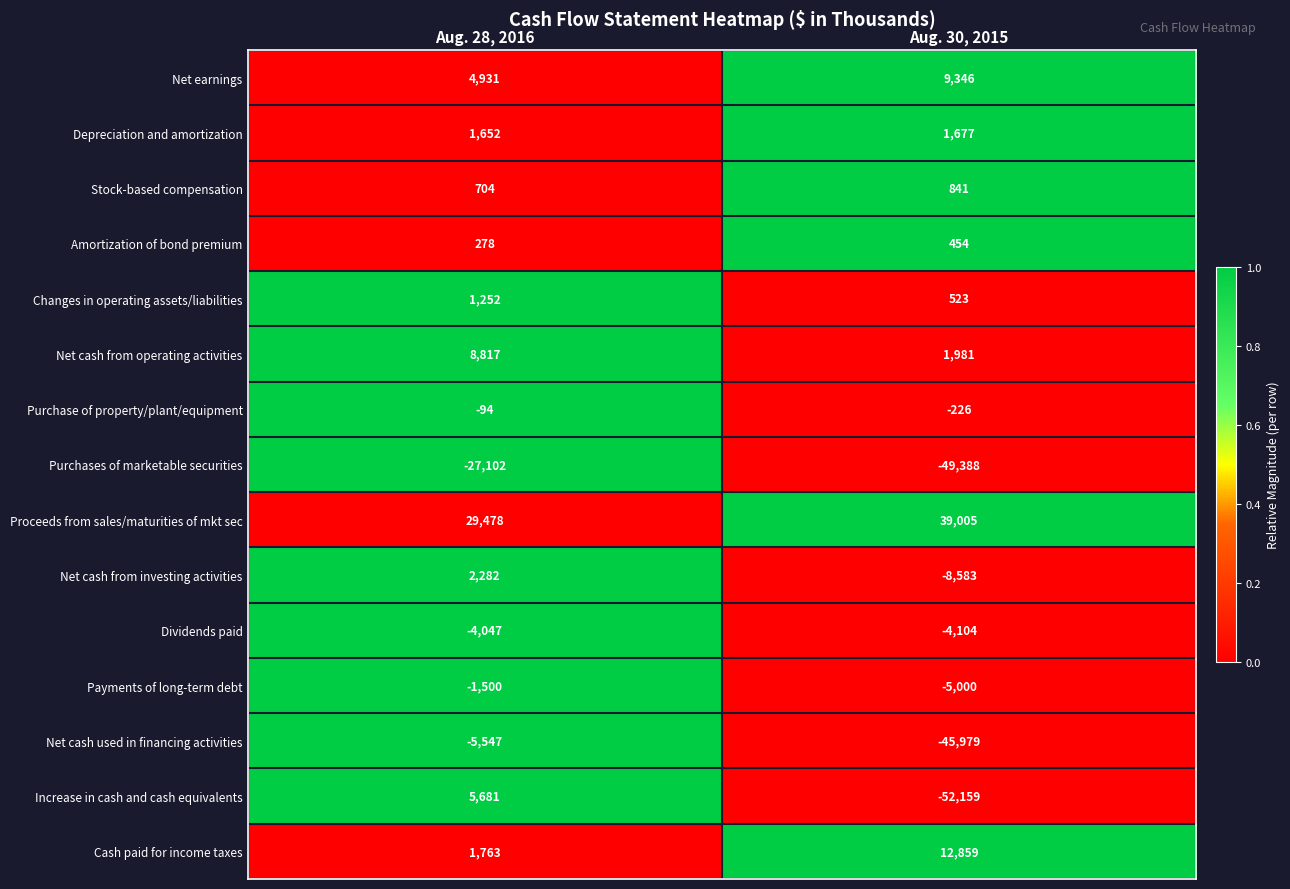

At which category is the sum across all series the highest?

Aug. 28, 2016